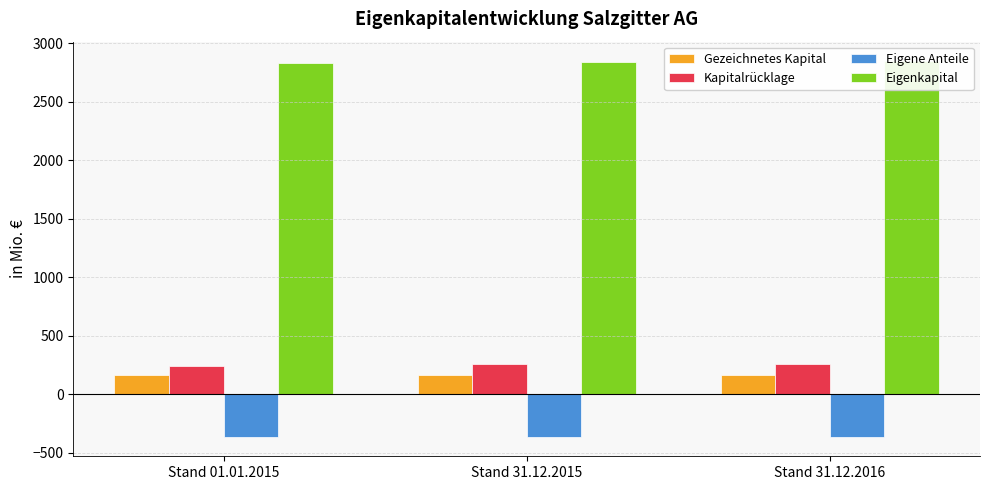

Between Stand 31.12.2016 and Stand 01.01.2015, which is larger?

Stand 31.12.2016